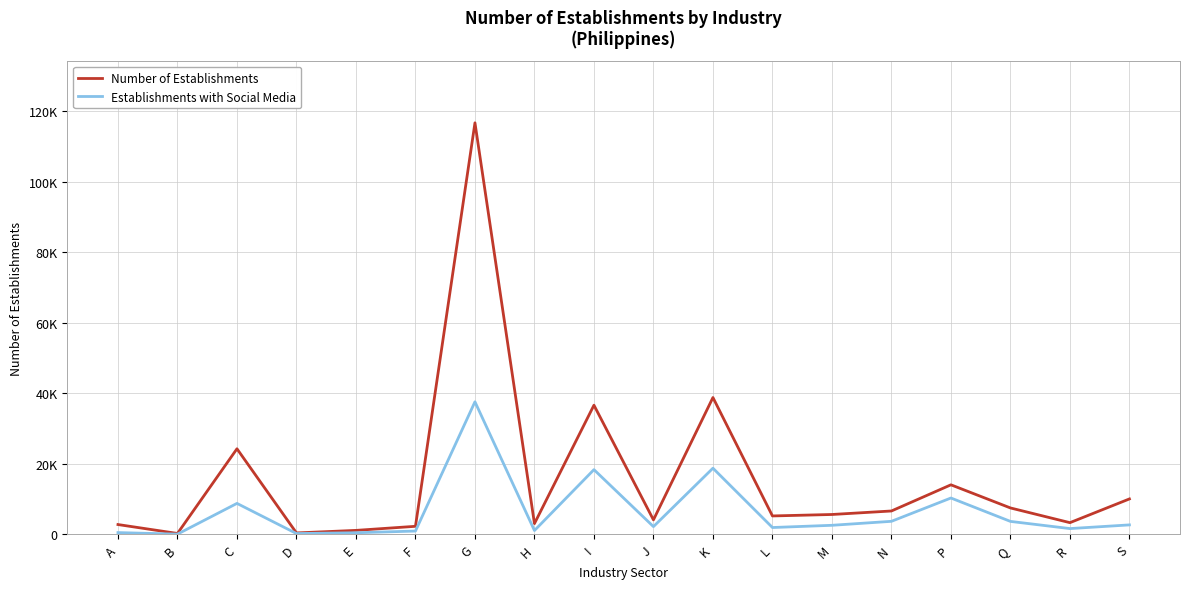

What is the difference between the highest and lowest values at E?

673